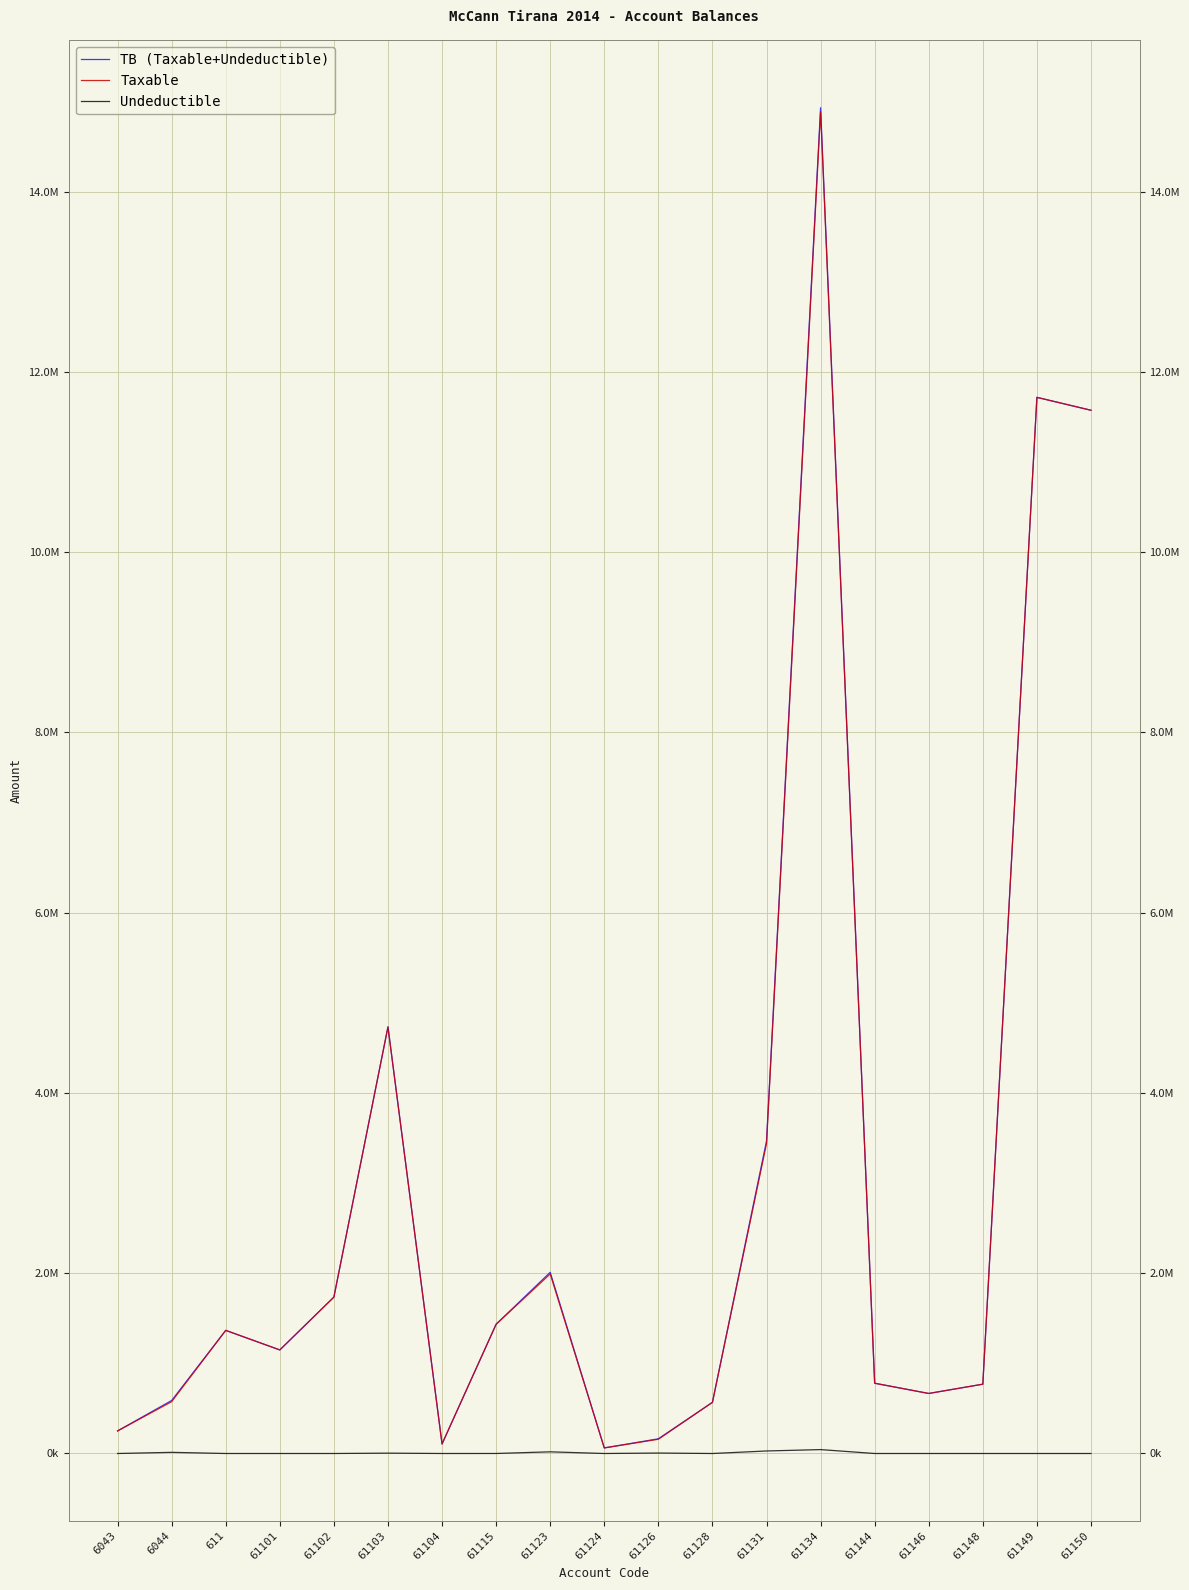

What are all the series names shown in the legend?

TB (Taxable+Undeductible), Taxable, Undeductible